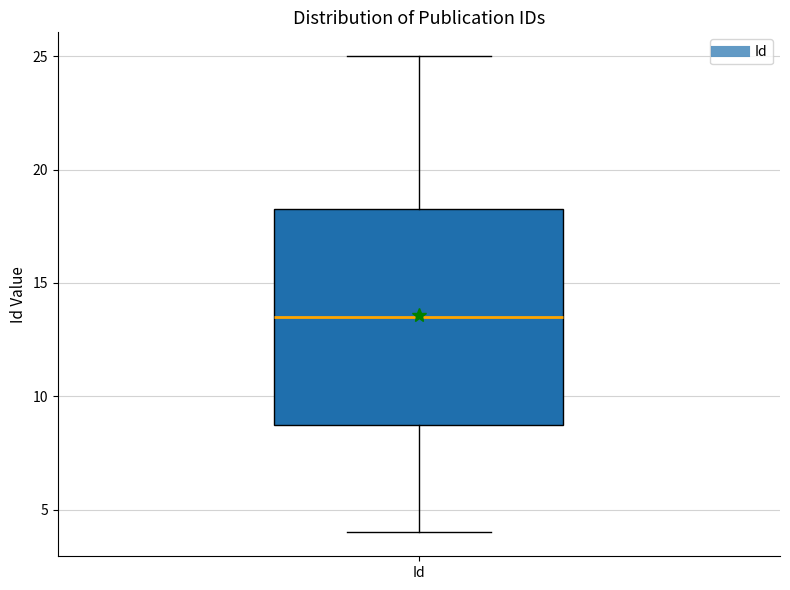

Transcribe this box plot: give where the median line is, the range the box spans, and where the two whiskers end, as read against the y-axis. The values are not printed on the chart, so give them approximately, as read against the axis.

median 13.5, box 9.0 to 18.5, whiskers 4.0 to 25.0